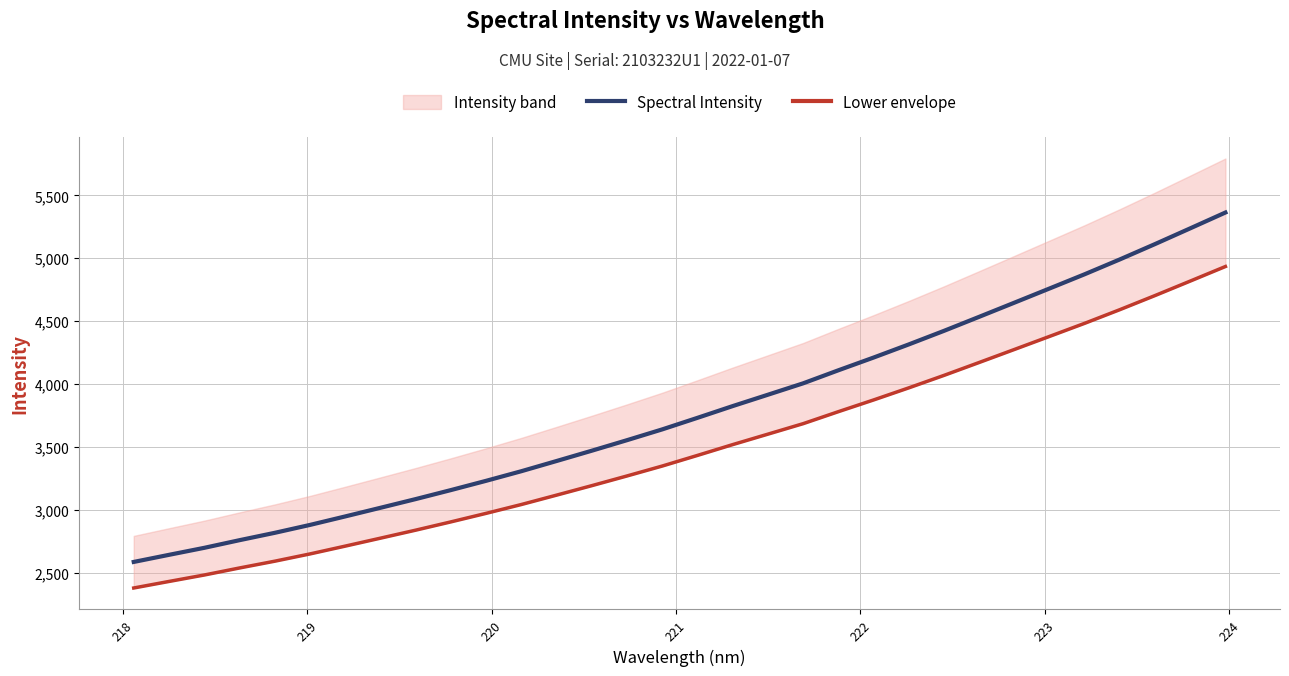

What is the minimum value for Spectral Intensity?

2587.3